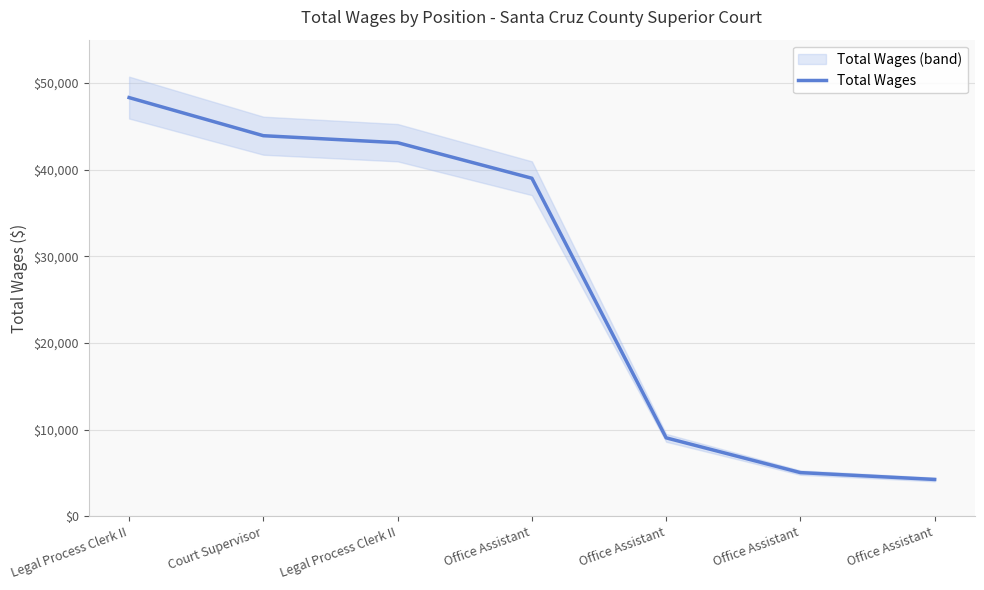

What is the value of the 2nd point from the left?

43919